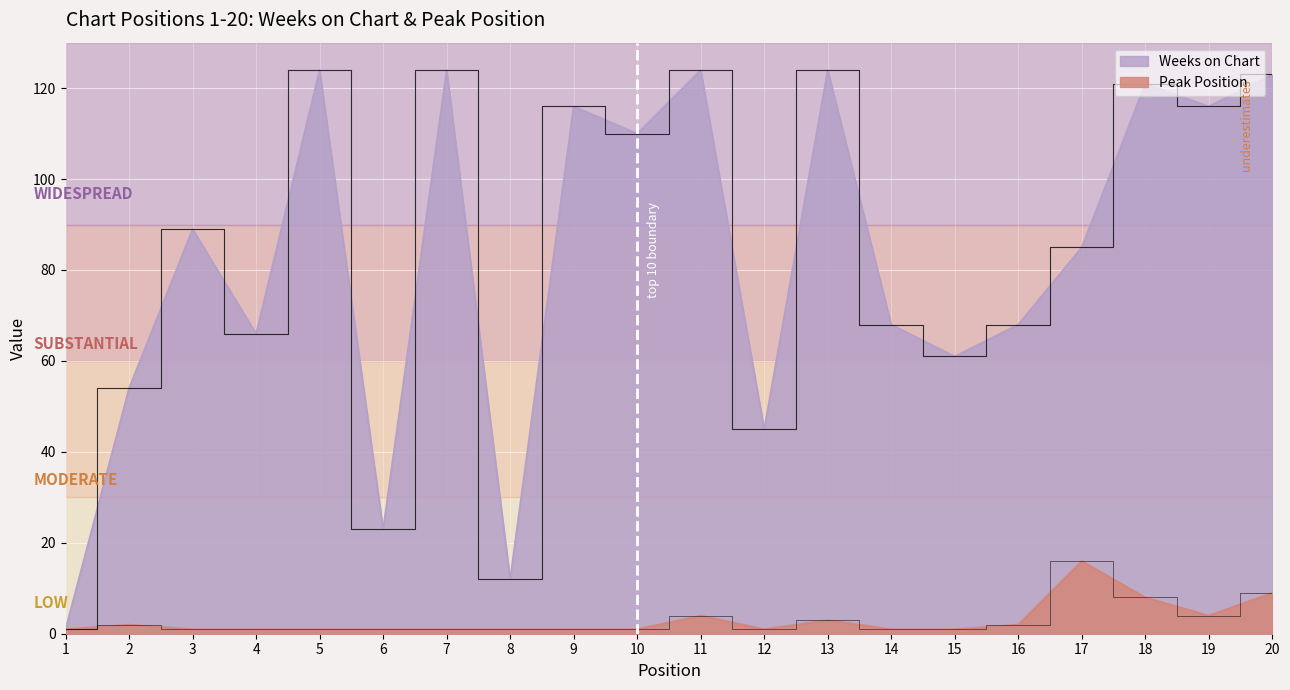

What is the highest value of the Weeks on Chart series?

124